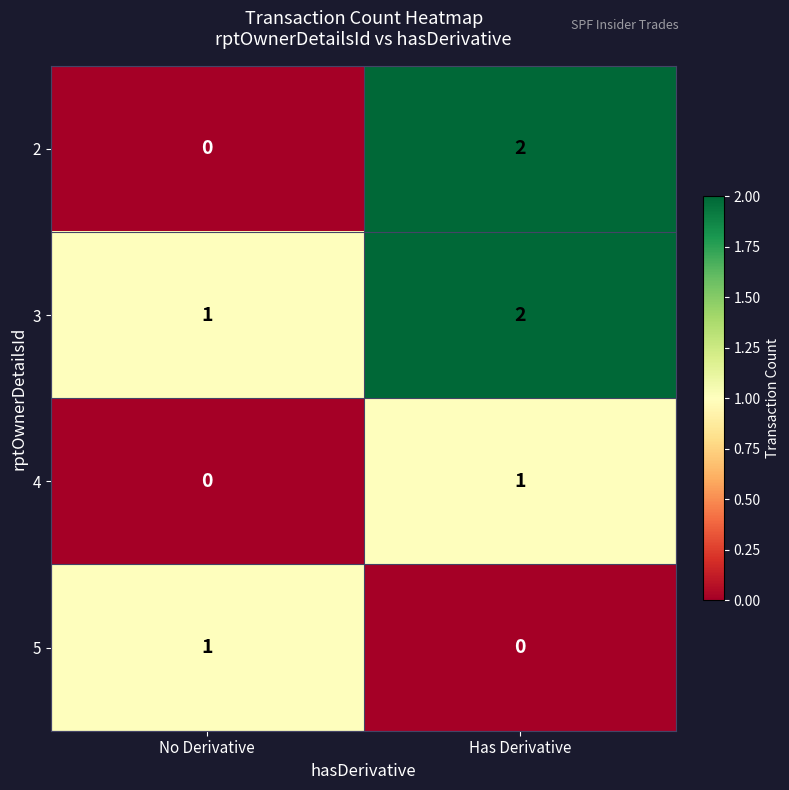

Which category has the highest value in the 3 series?

Has Derivative